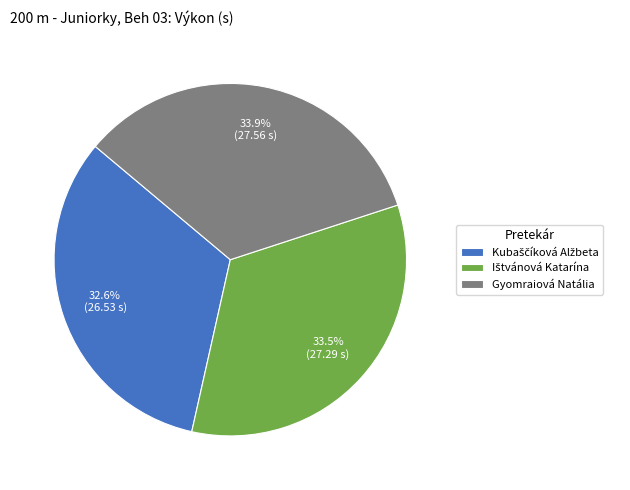

Is Gyomraiová Natália the majority of the pie?

No